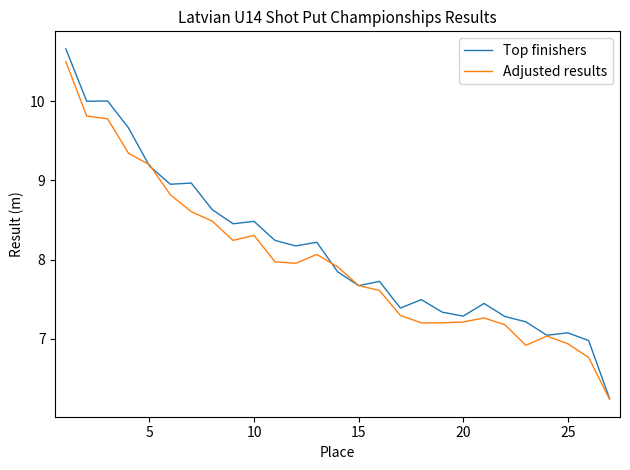

What is the smallest value displayed?

6.2